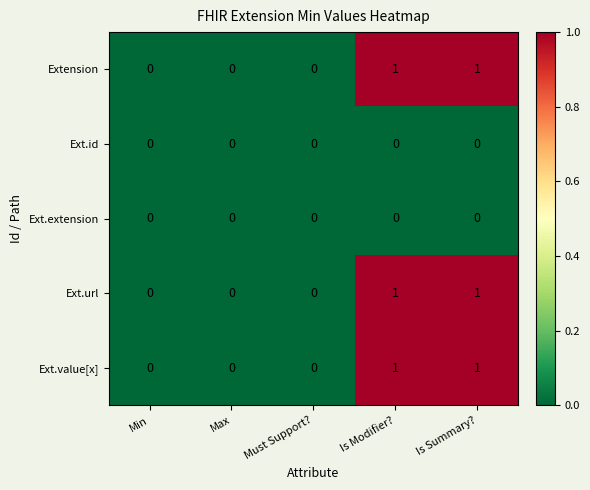

What is the total value across all series at Is Summary??

3